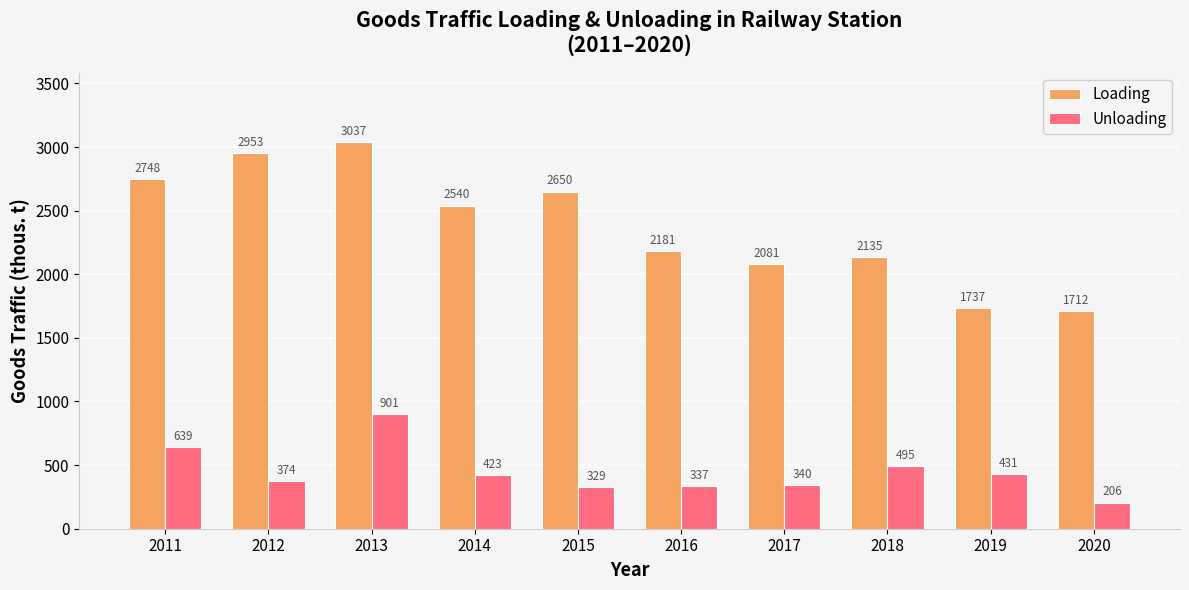

What is the approximate value of Loading at 2015?

2650